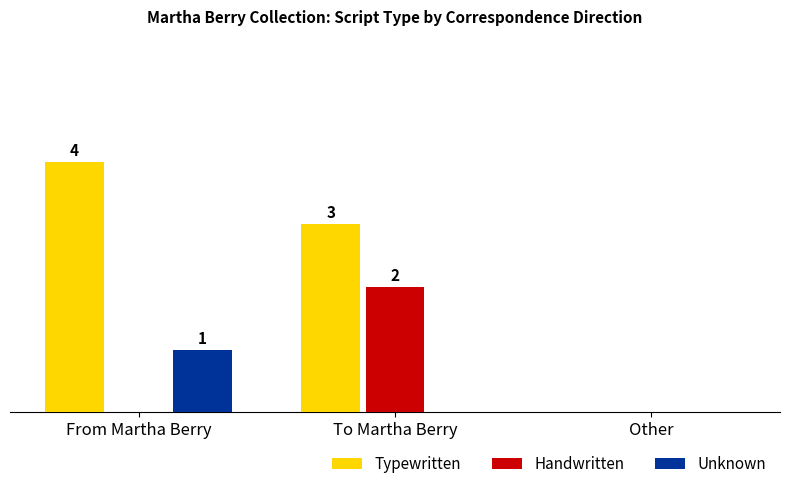

What are all the series names shown in the legend?

Typewritten, Handwritten, Unknown